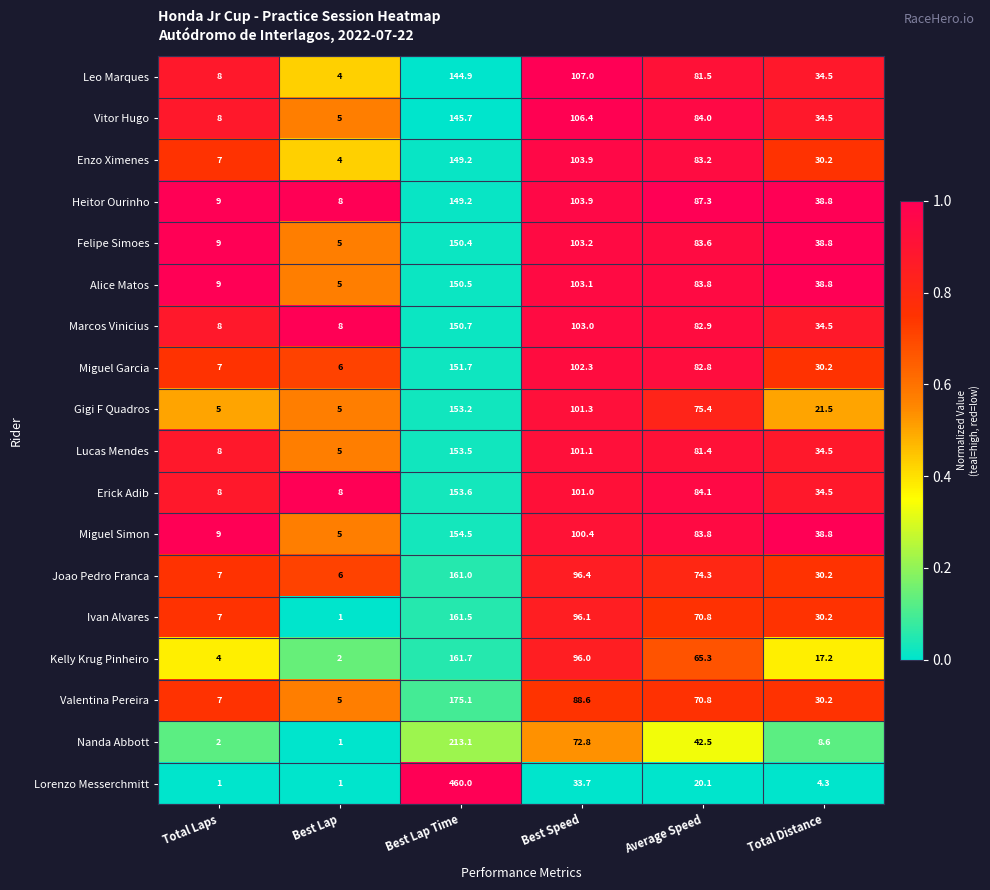

Which series has the largest total across all categories?

Lorenzo Messerchmitt